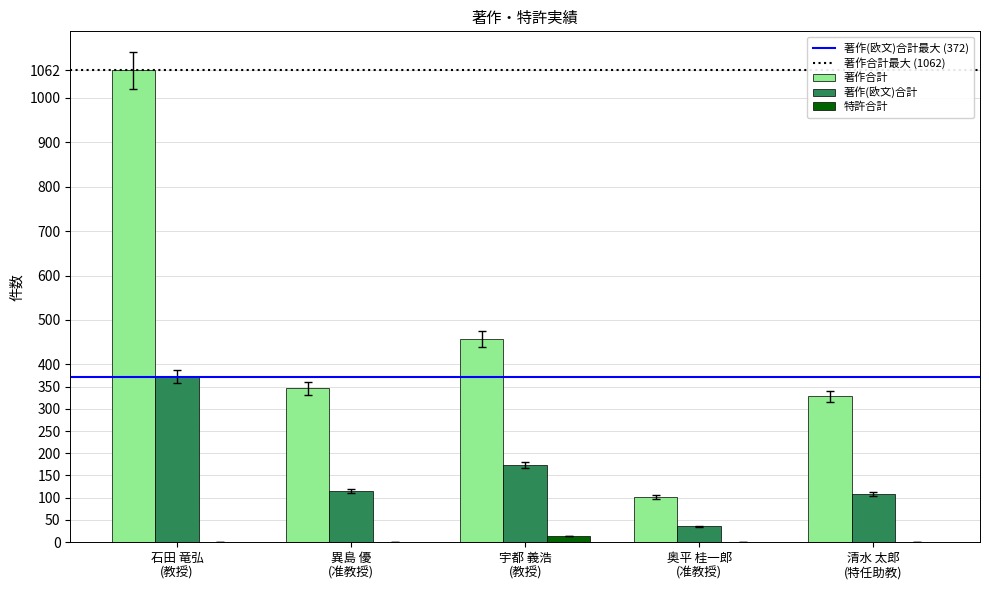

What is the approximate value of 著作(欧文)合計 at 清水 太郎
(特任助教), to the nearest 5?

110